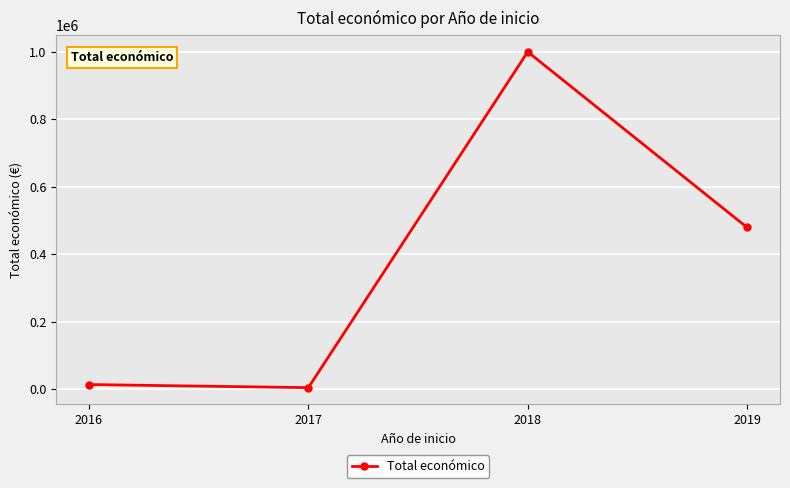

List the labels in order of value, smallest first.

2017, 2016, 2019, 2018